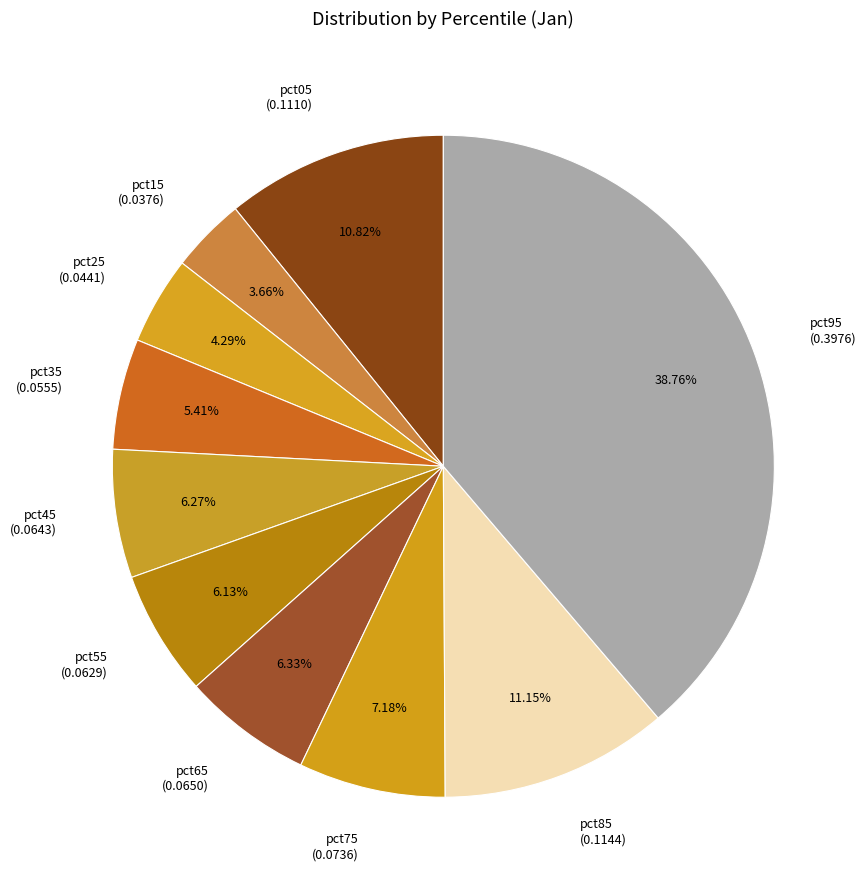

To the nearest percent, what percentage of the pie is pct05?

11%